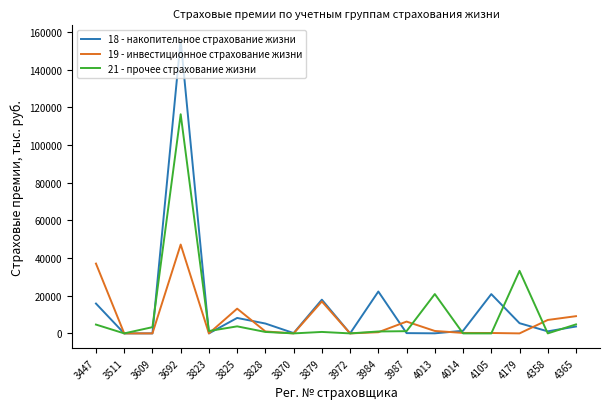

True or false: 18 - накопительное страхование жизни and 21 - прочее страхование жизни intersect in this chart.

True